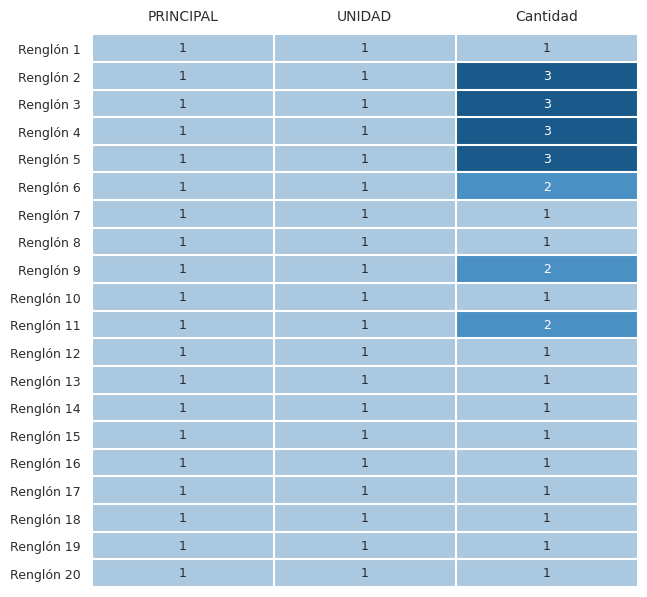

How many Renglón 6 values are between 1 and 2?

3